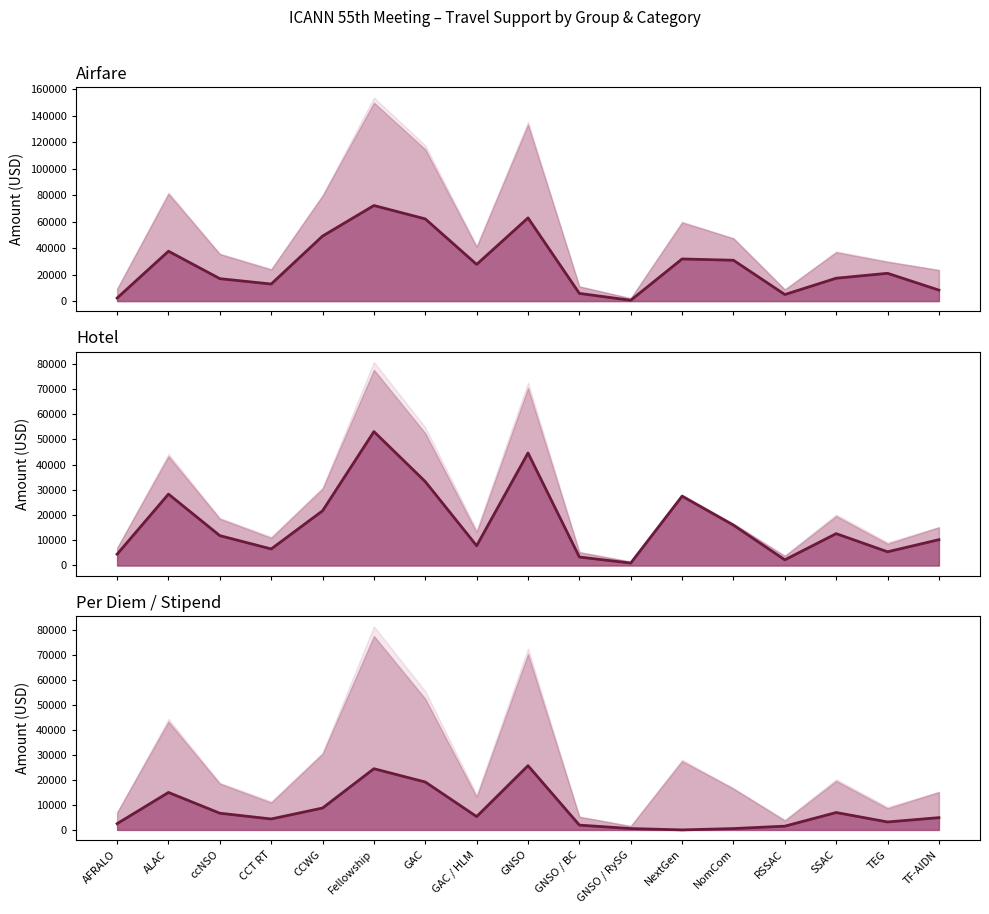

Does the chart have visible grid lines?

No